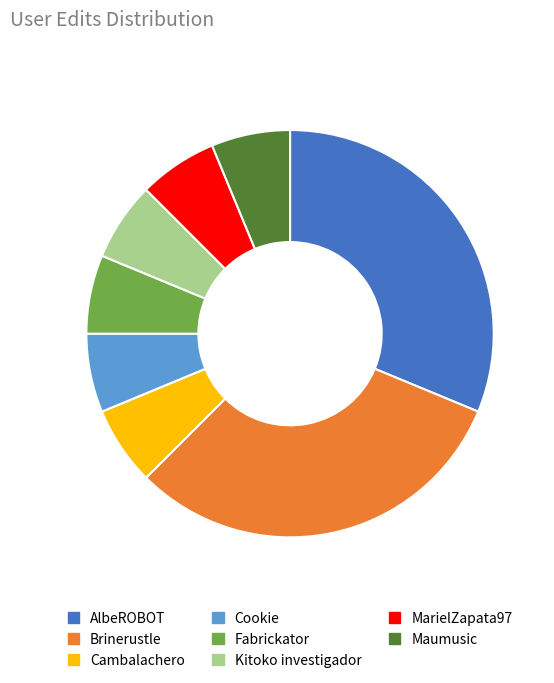

The Maumusic slice represents 21% of the pie. True or false?

False